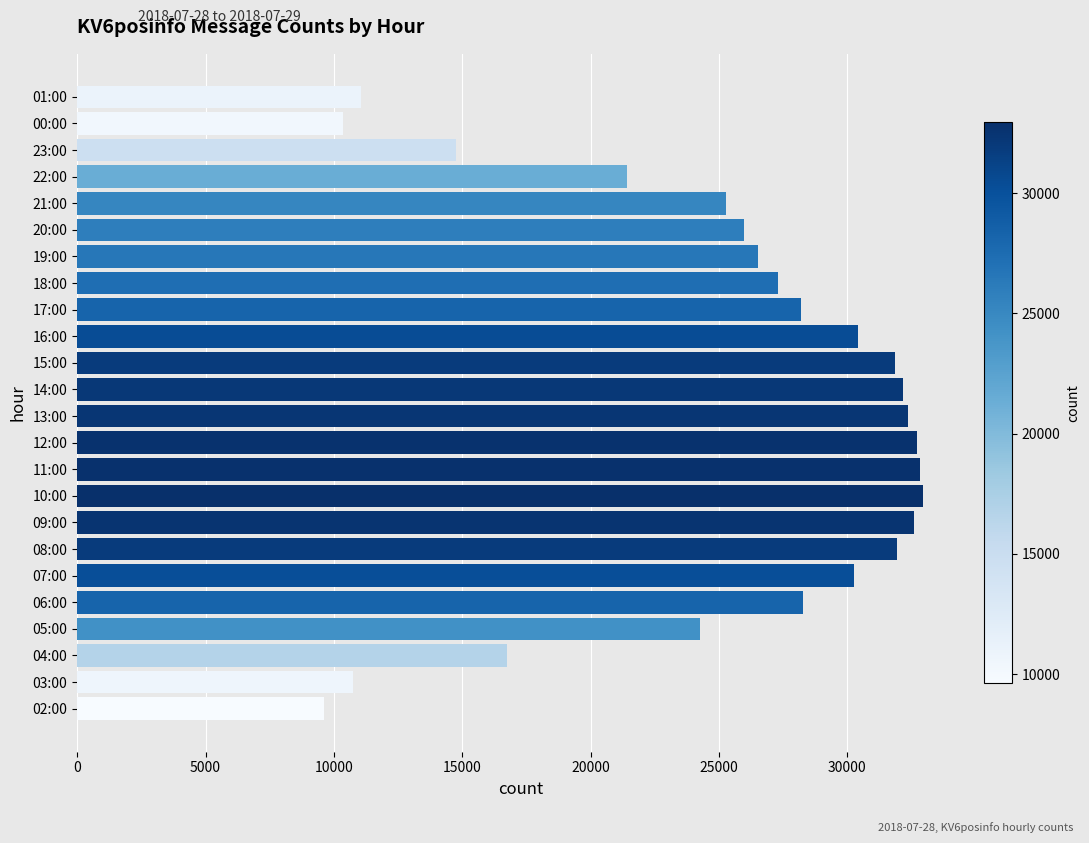

What is the difference between the maximum and minimum values?

23331